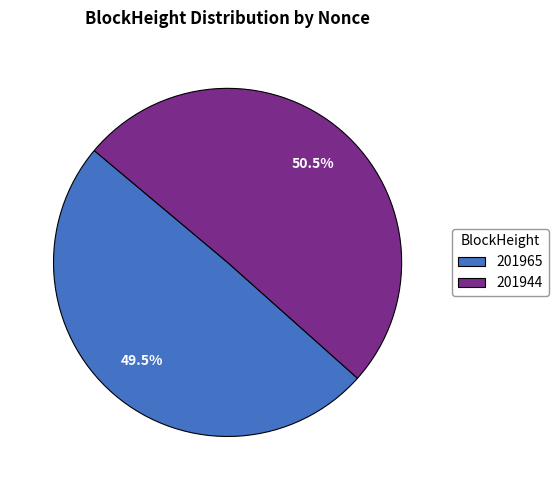

Count the number of slices in the pie.

2